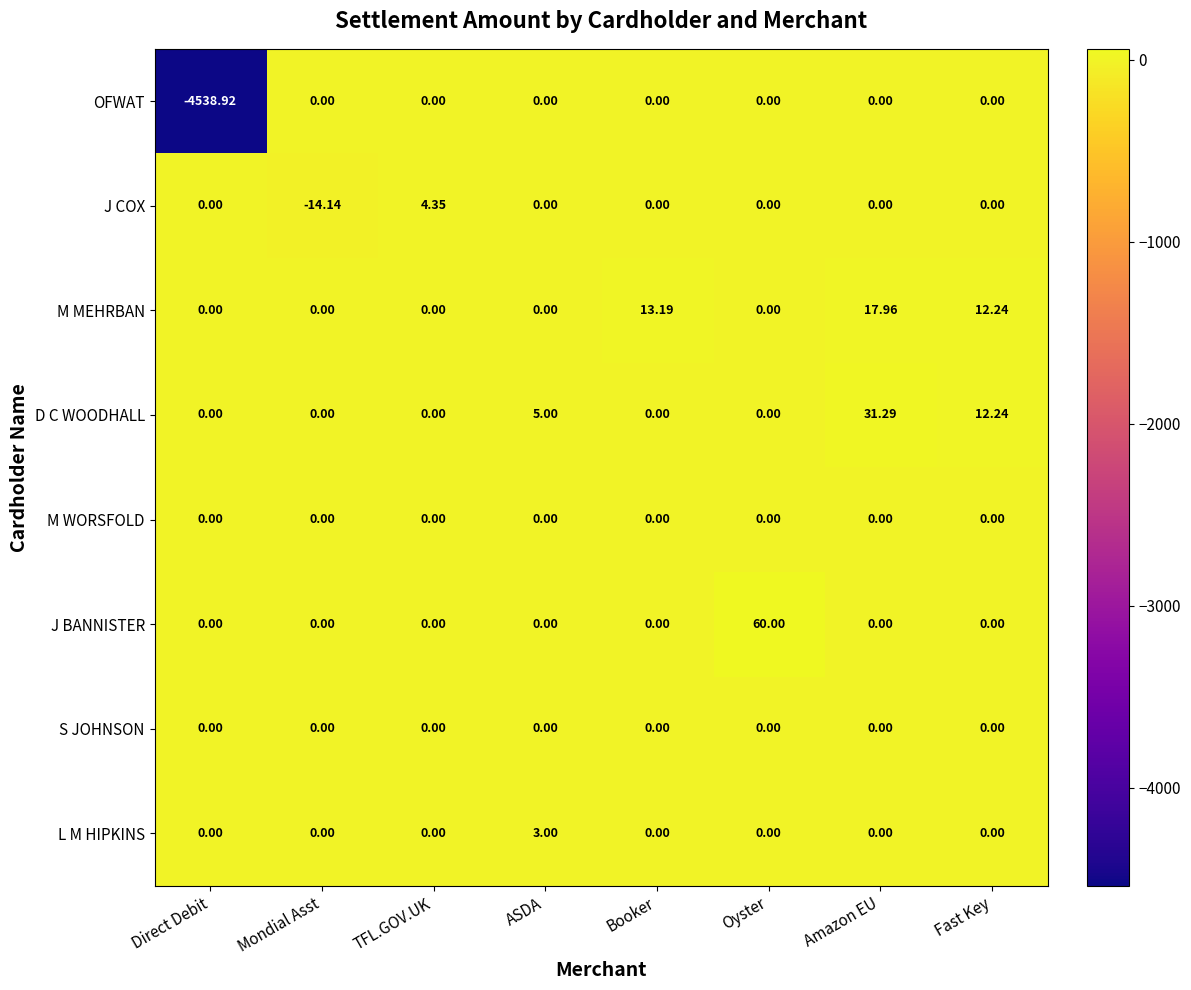

Which series has the widest spread of values?

OFWAT